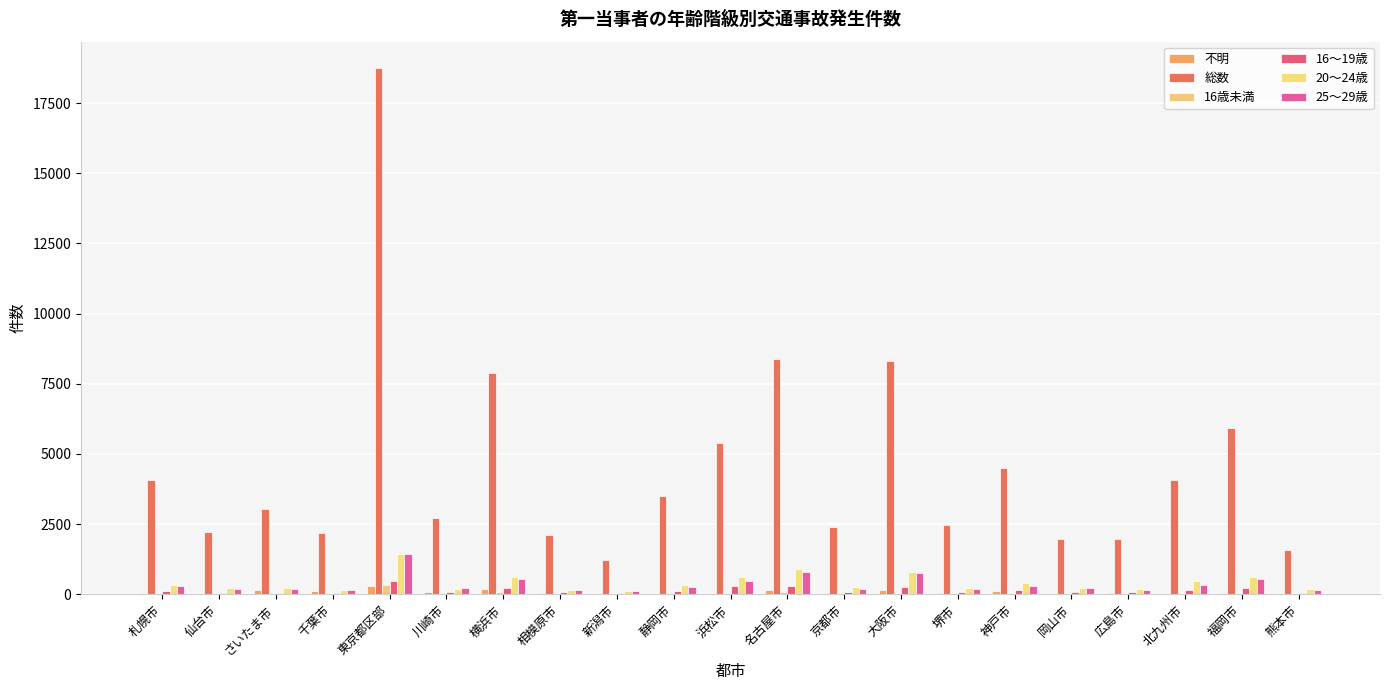

Between 大阪市 and 北九州市, which is larger?

大阪市